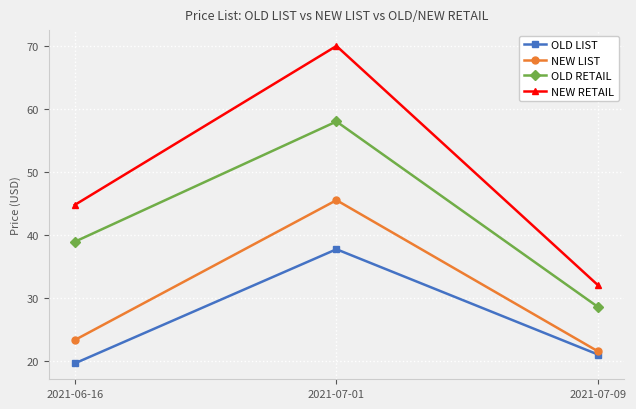

Rank the series at 2021-07-01 from lowest to highest value.

OLD LIST, NEW LIST, OLD RETAIL, NEW RETAIL